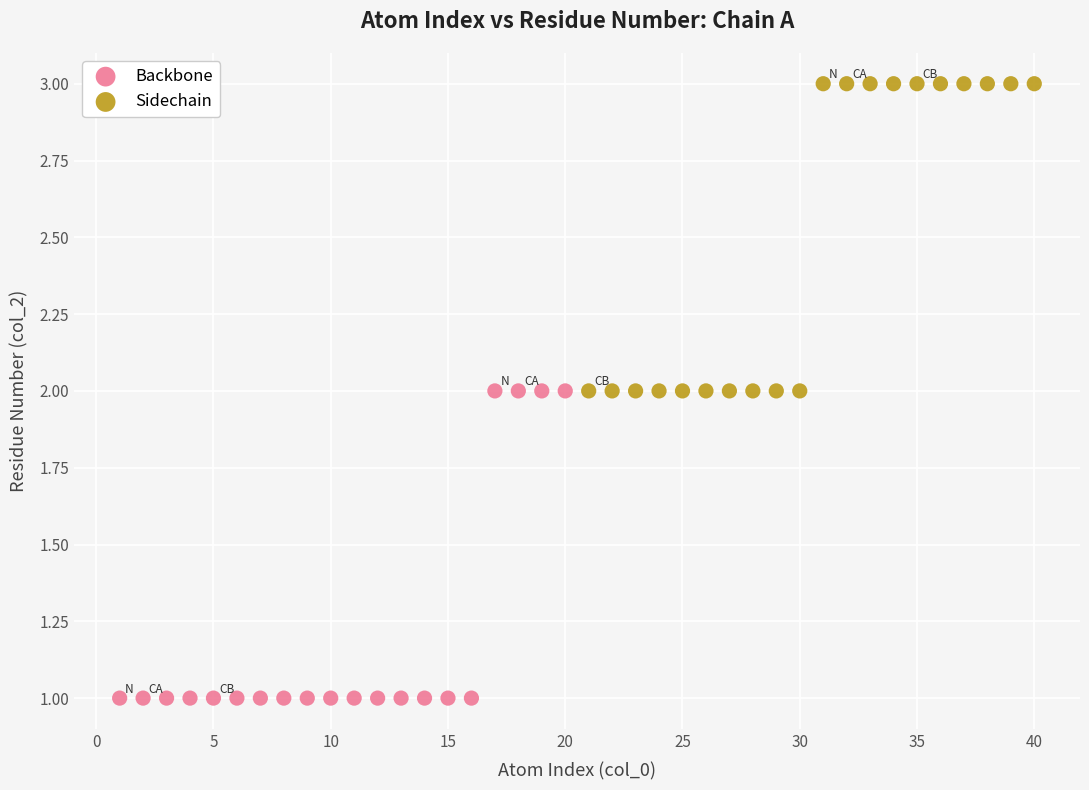

Which series contains the lowest Y value?

Backbone